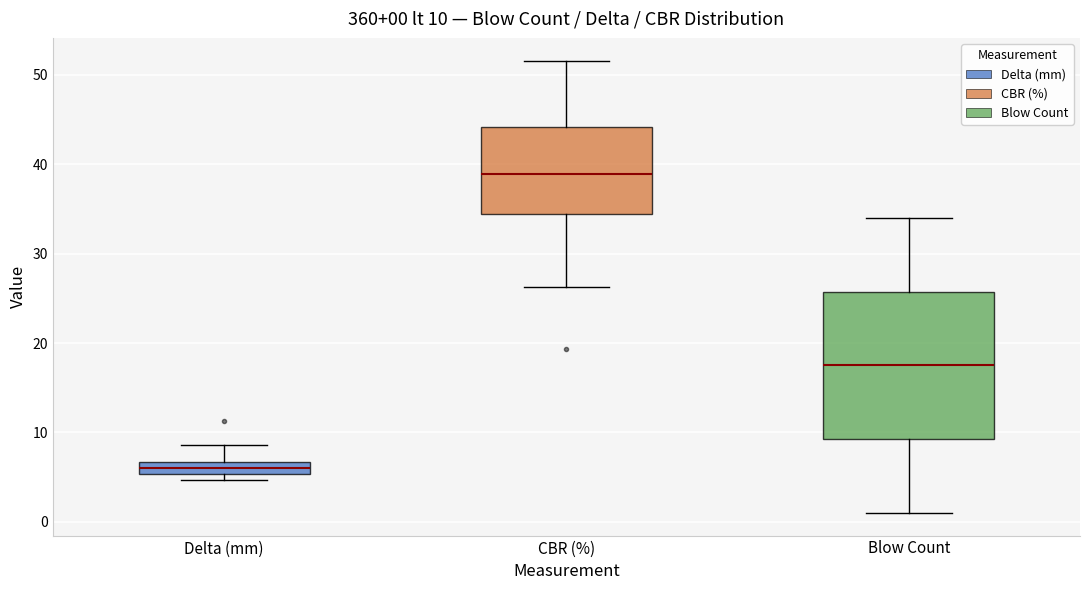

Which box is the tallest, from its lower edge to its upper edge?

Blow Count